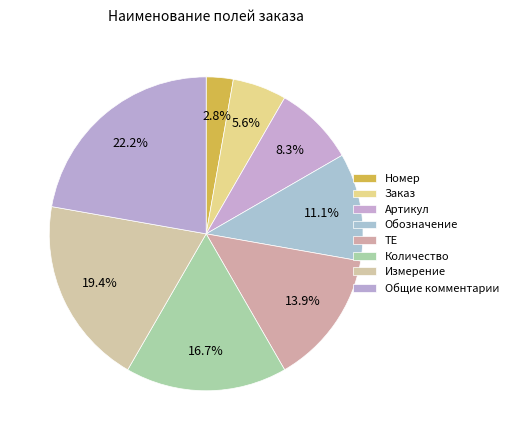

Count the number of slices in the pie.

8